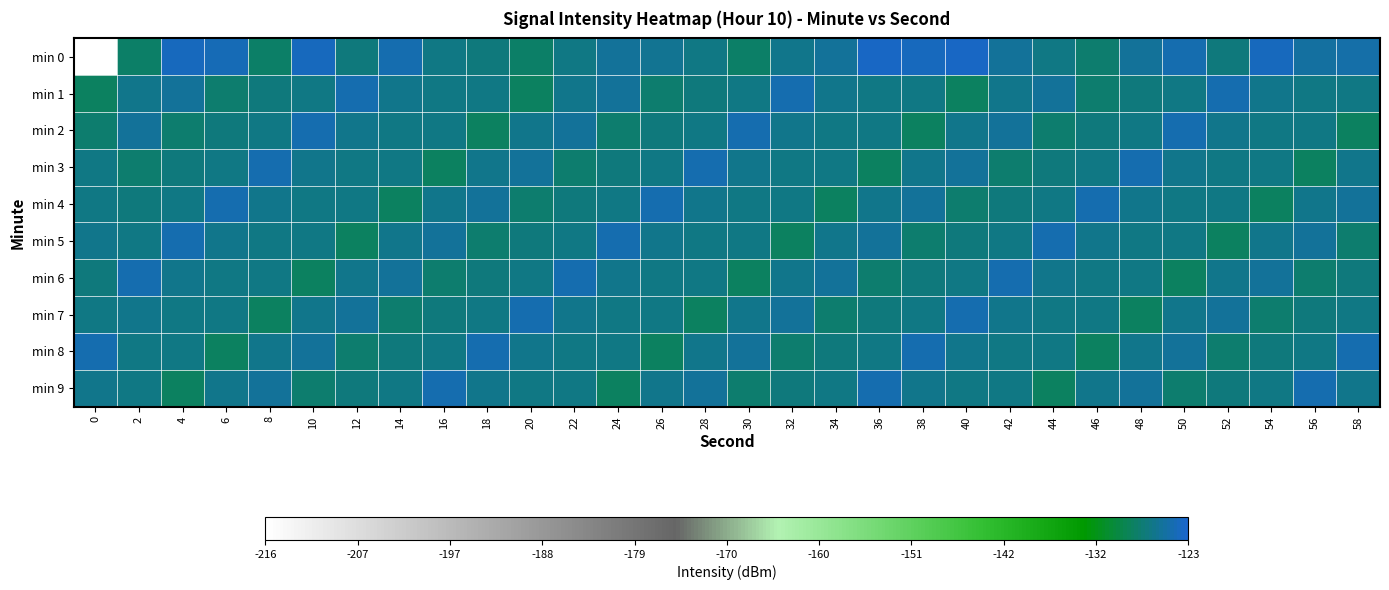

Count the number of data series in this chart.

10